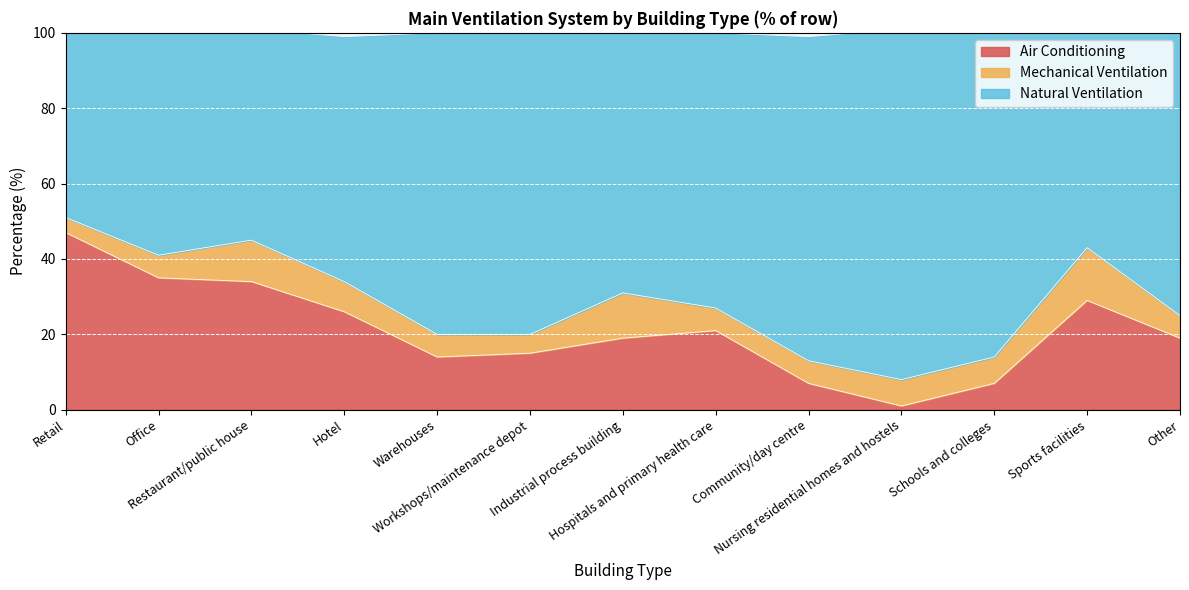

What is the highest value of the Air Conditioning series?

47